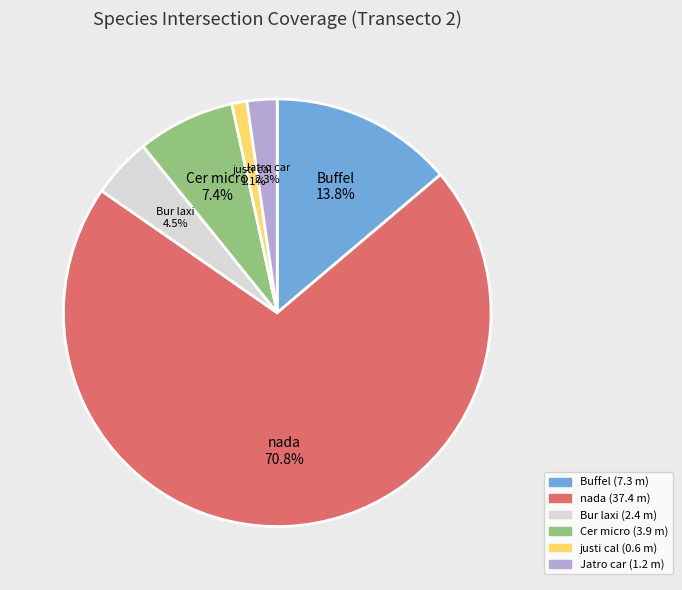

Between nada and justi cal, which is larger?

nada